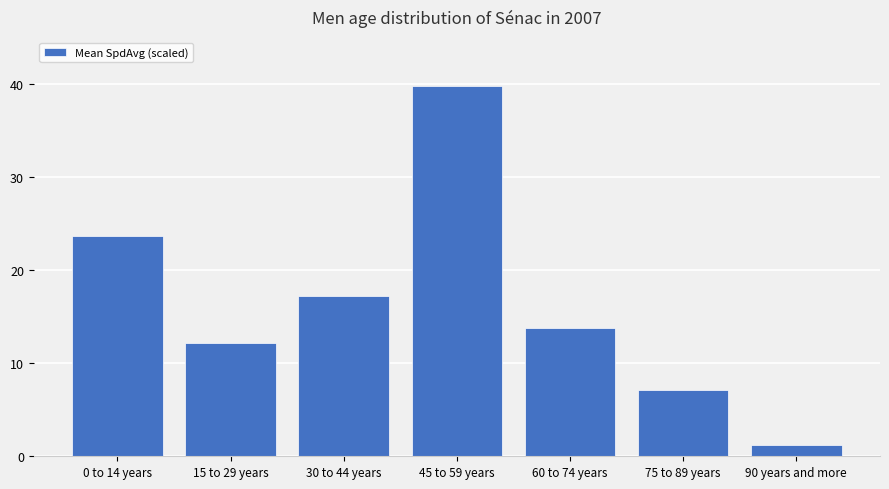

Is it true that the value at 30 to 44 years is 17.2?

True